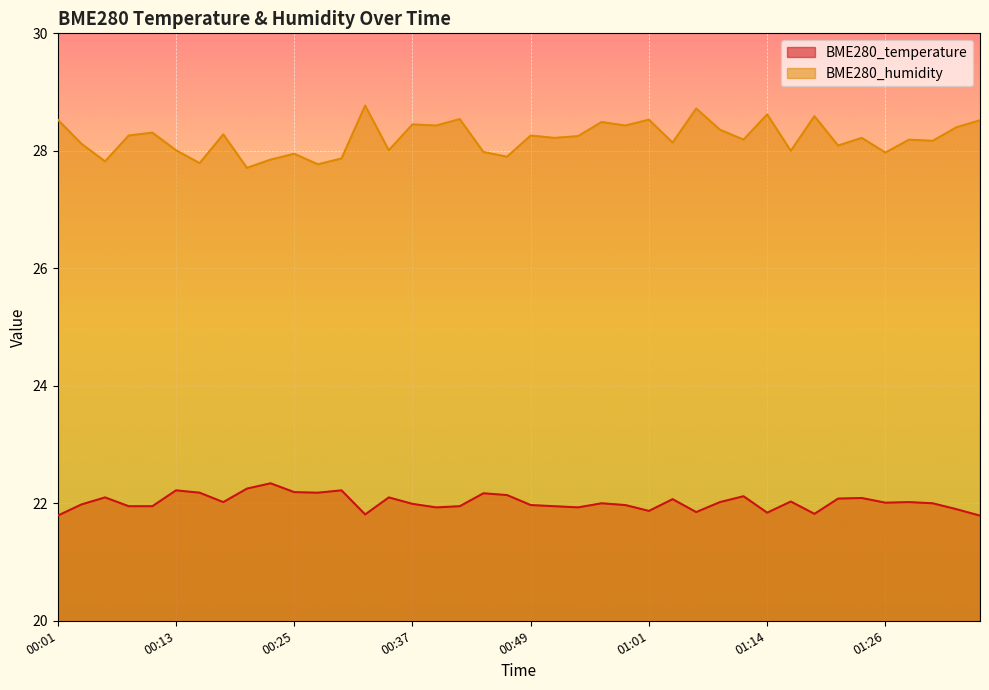

How many interior local valleys does the BME280_temperature series have?

10